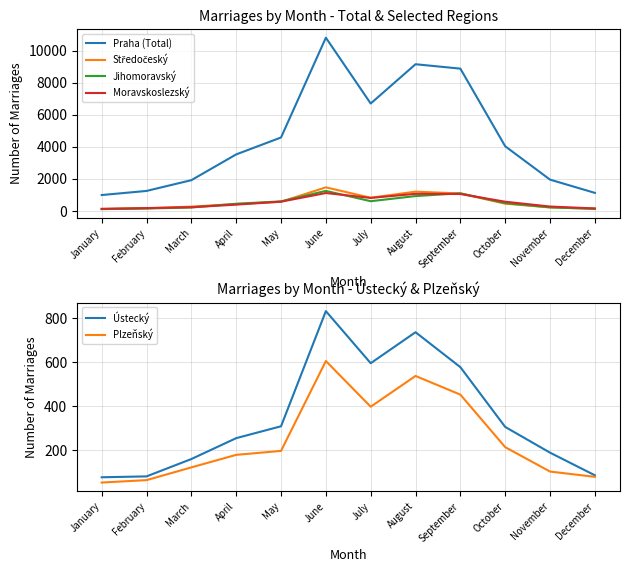

Reading left to right, transcribe all the data shown in this chart.

Praha (Total): January=985	February=1241	March=1913	April=3522	May=4578	June=10808	July=6699	August=9151	September=8876	October=4030	November=1947	December=1120
Středočeský: January=114	February=157	March=264	April=422	May=566	June=1465	July=815	August=1197	September=1081	October=445	November=215	December=131
Jihomoravský: January=106	February=144	March=208	April=440	May=589	June=1244	July=600	August=920	September=1094	October=482	November=215	December=122
Moravskoslezský: January=124	February=170	March=225	April=386	May=571	June=1110	July=806	August=1060	September=1049	October=568	November=267	December=148
Ústecký: January=77	February=81	March=160	April=255	May=309	June=833	July=596	August=737	September=578	October=306	November=189	December=86
Plzeňský: January=53	February=64	March=122	April=179	May=197	June=606	July=398	August=538	September=453	October=214	November=103	December=79